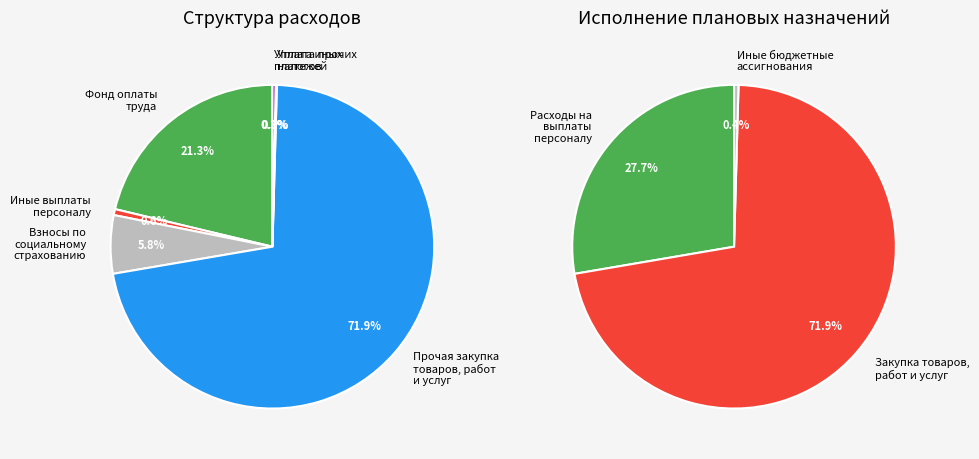

Combined, do Уплата иных платежей and Иные выплаты персоналу account for over 50%?

No